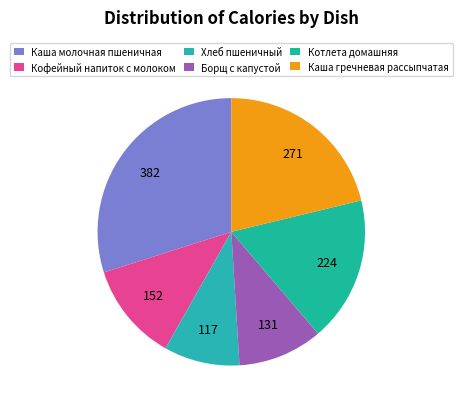

How many slices are in this pie chart?

6